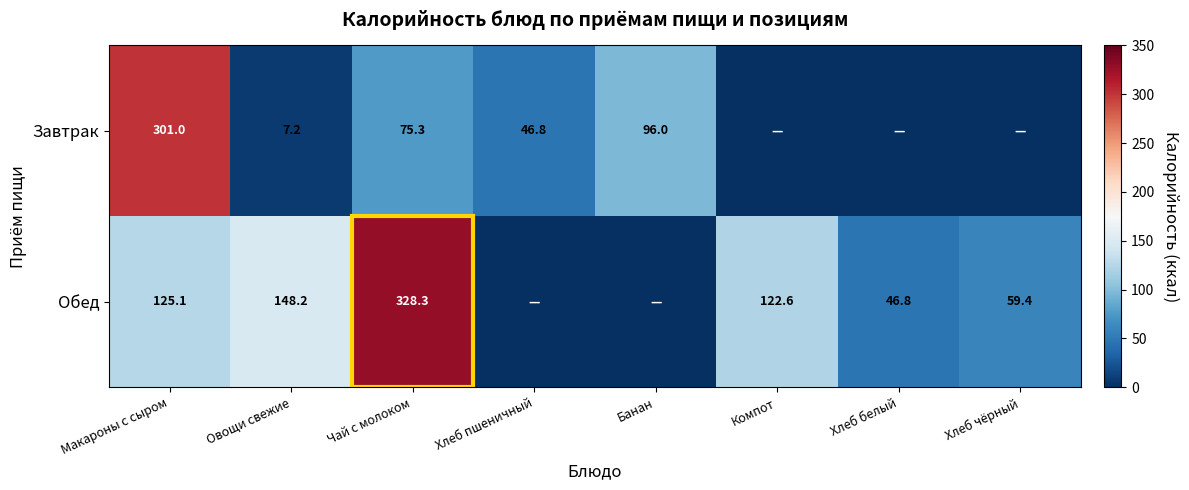

Between Макароны с сыром and Чай с молоком, which series saw the biggest shift?

Завтрак